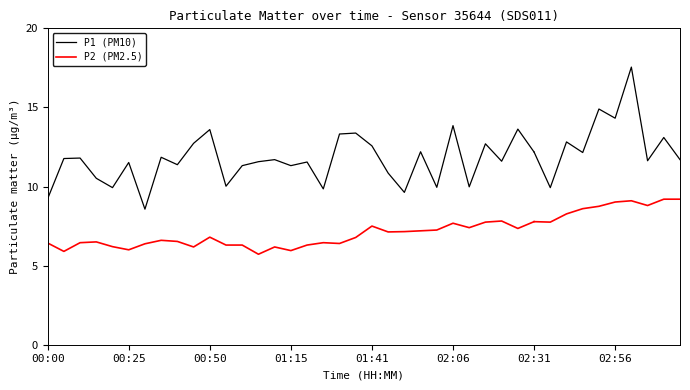

List the series in order of their peak value, lowest first.

P2 (PM2.5), P1 (PM10)